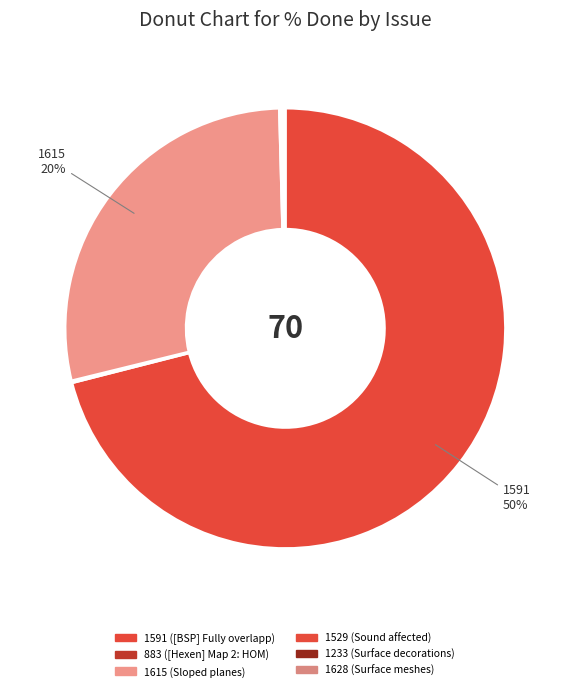

What is the smallest slice in the pie chart?

883